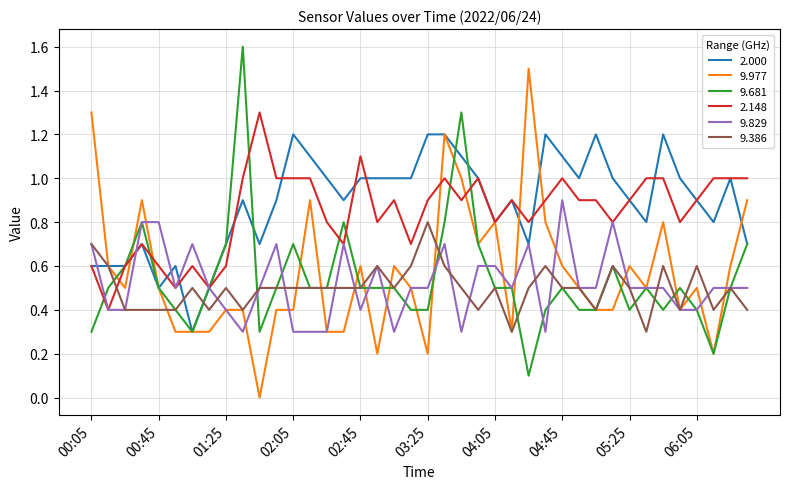

True or false: 2.148 and 9.681 intersect in this chart.

True